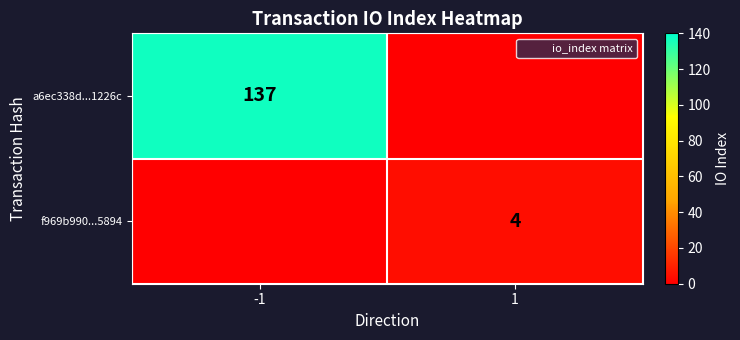

Where is a6ec338d...1226c nearest to the value 68?

1